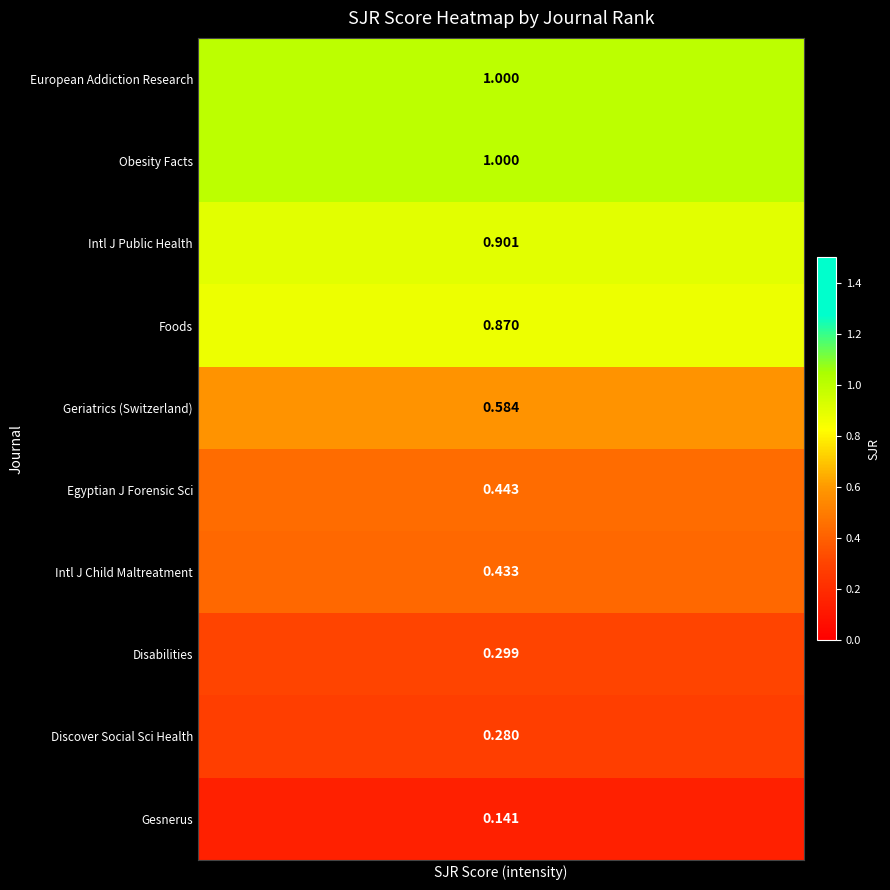

What is the spread (max minus min) of values at 7?

0.9